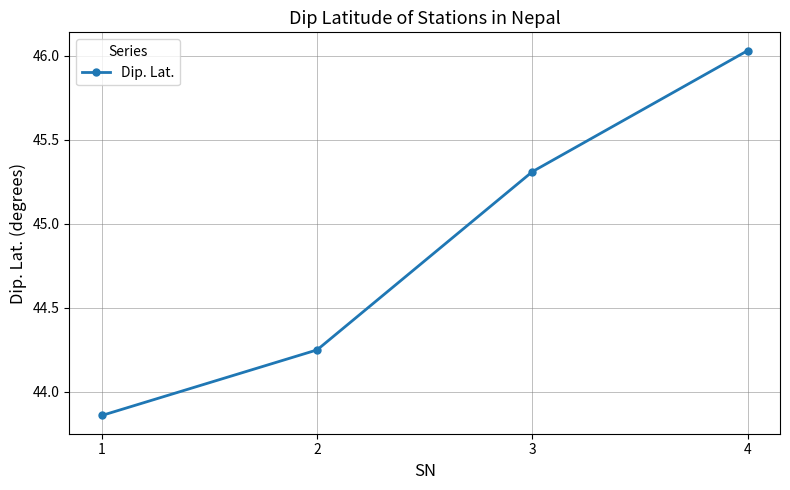

What is the ratio of the value at 4 to the value at 3?

1.0